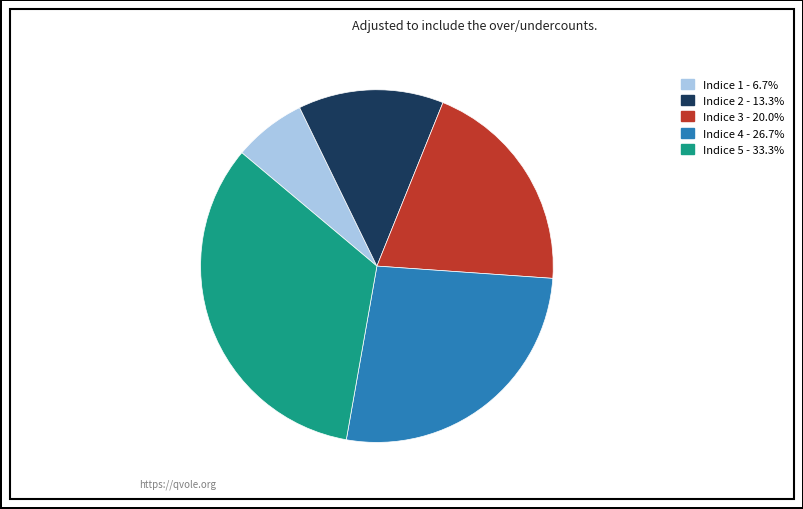

Does Indice 3 represent more than half of the total?

No